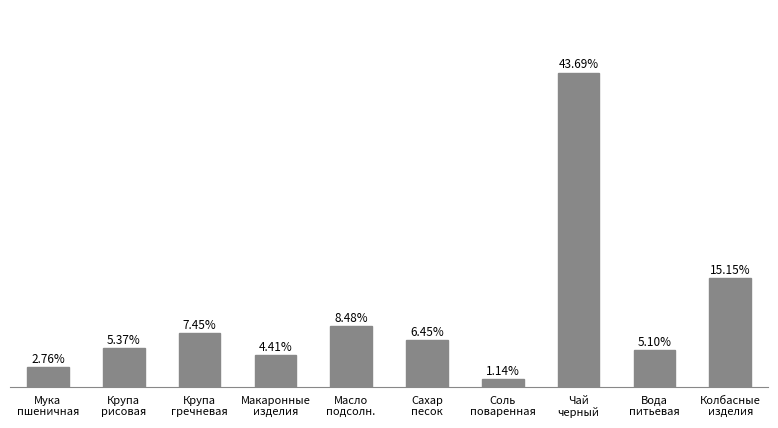

Between Масло
подсолн. and Чай
черный, which is larger?

Чай
черный